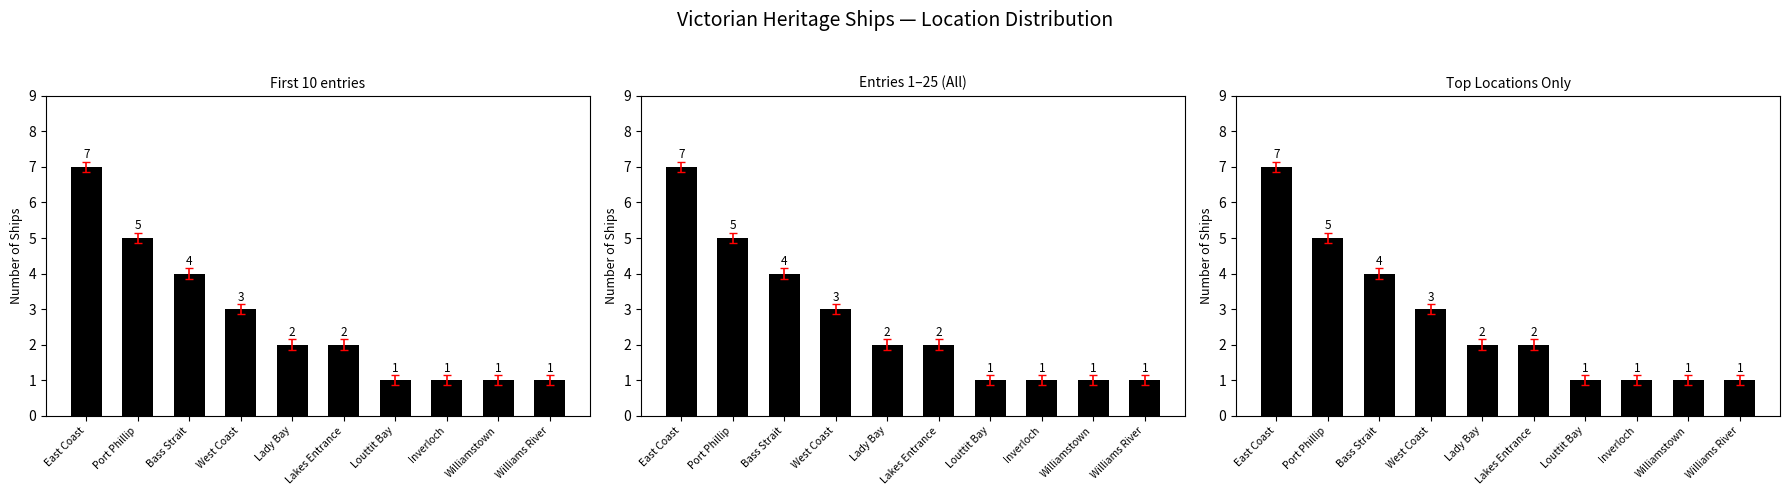

Count the number of data series in this chart.

1